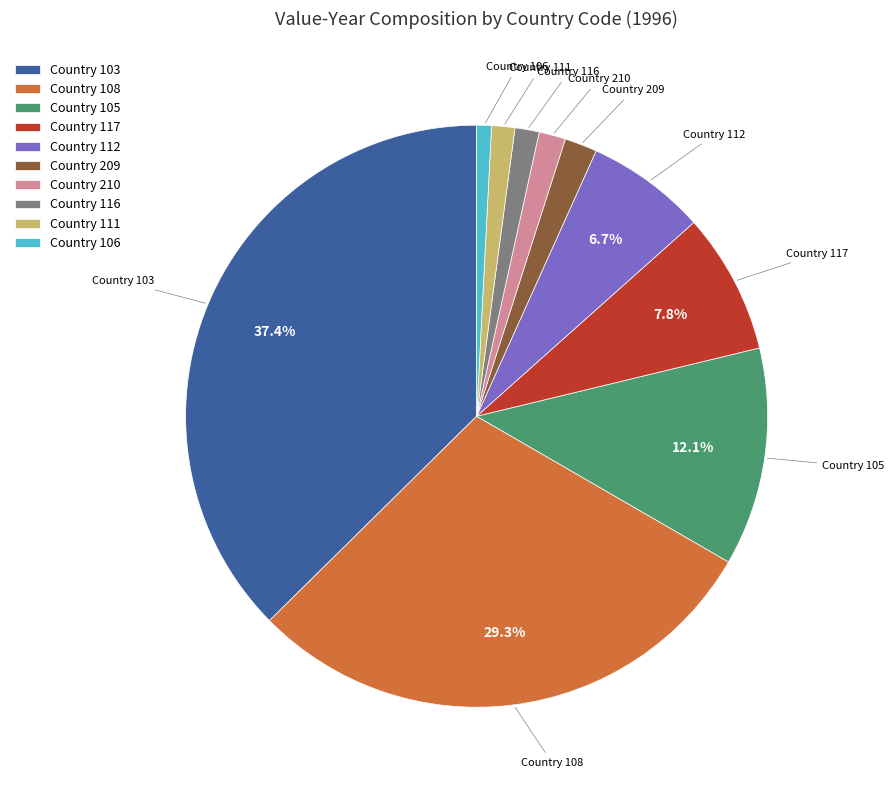

Which has a higher value, Country 117 or Country 116?

Country 117